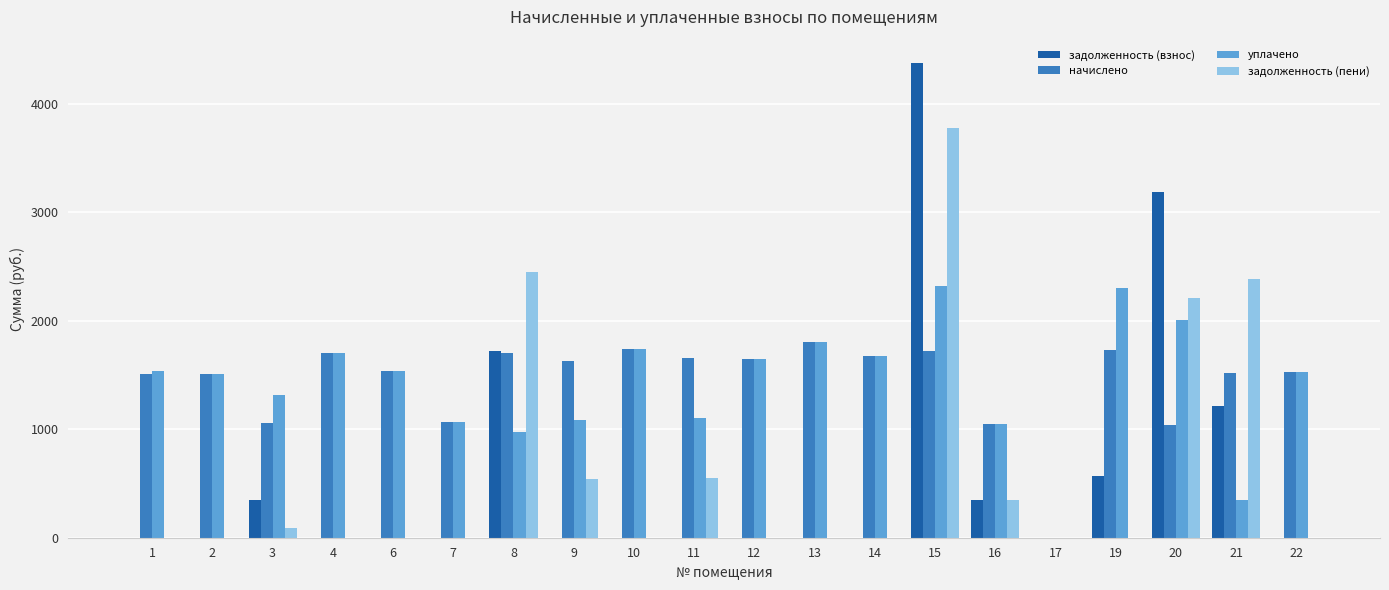

Is the value of задолженность (пени) at 11 greater than the value of задолженность (взнос) at 12?

Yes